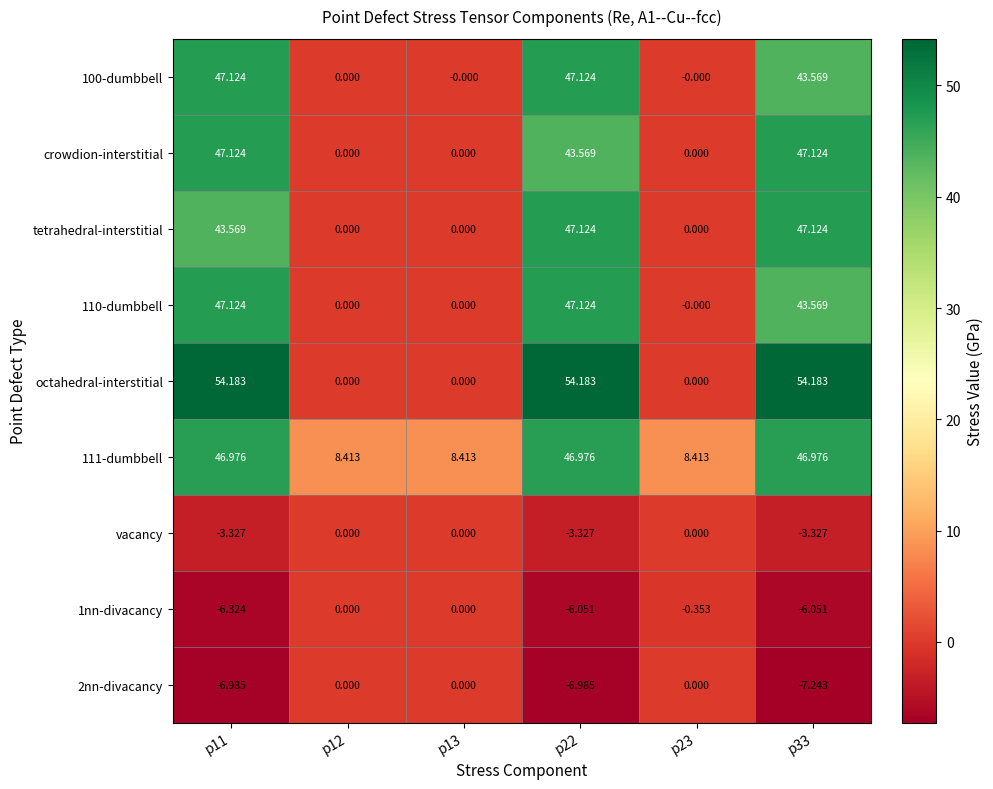

Which series has the largest range (max minus min)?

octahedral-interstitial